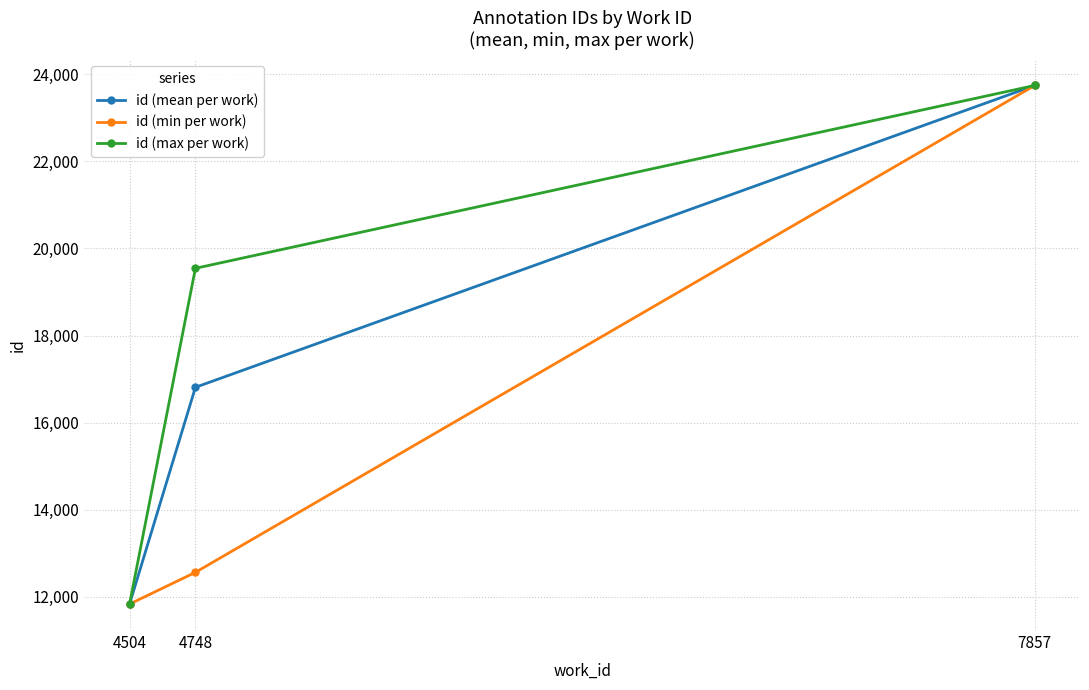

Which series has the largest total across all categories?

id (max per work)